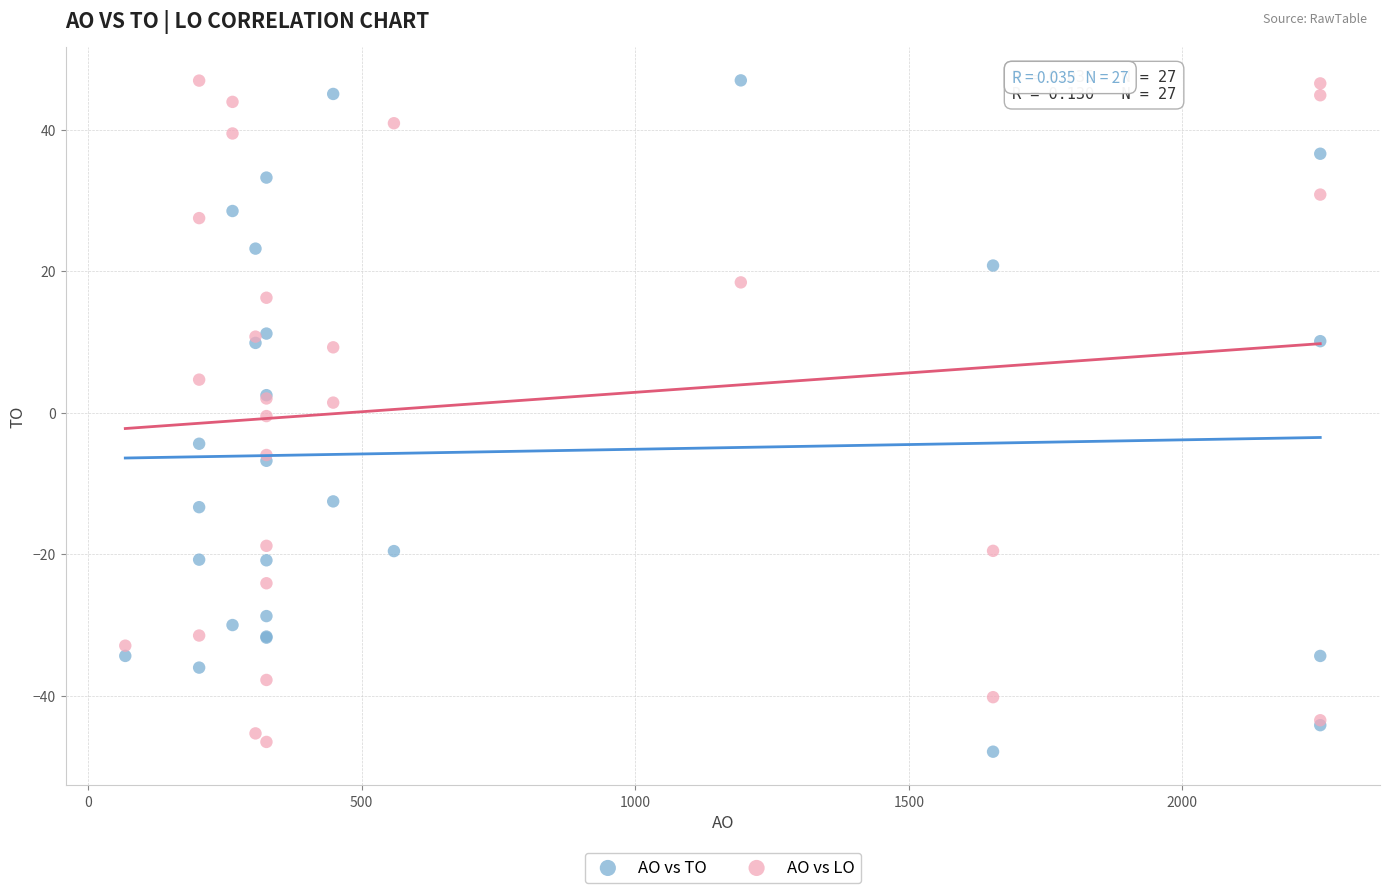

Which series has the widest spread of Y values?

AO vs TO